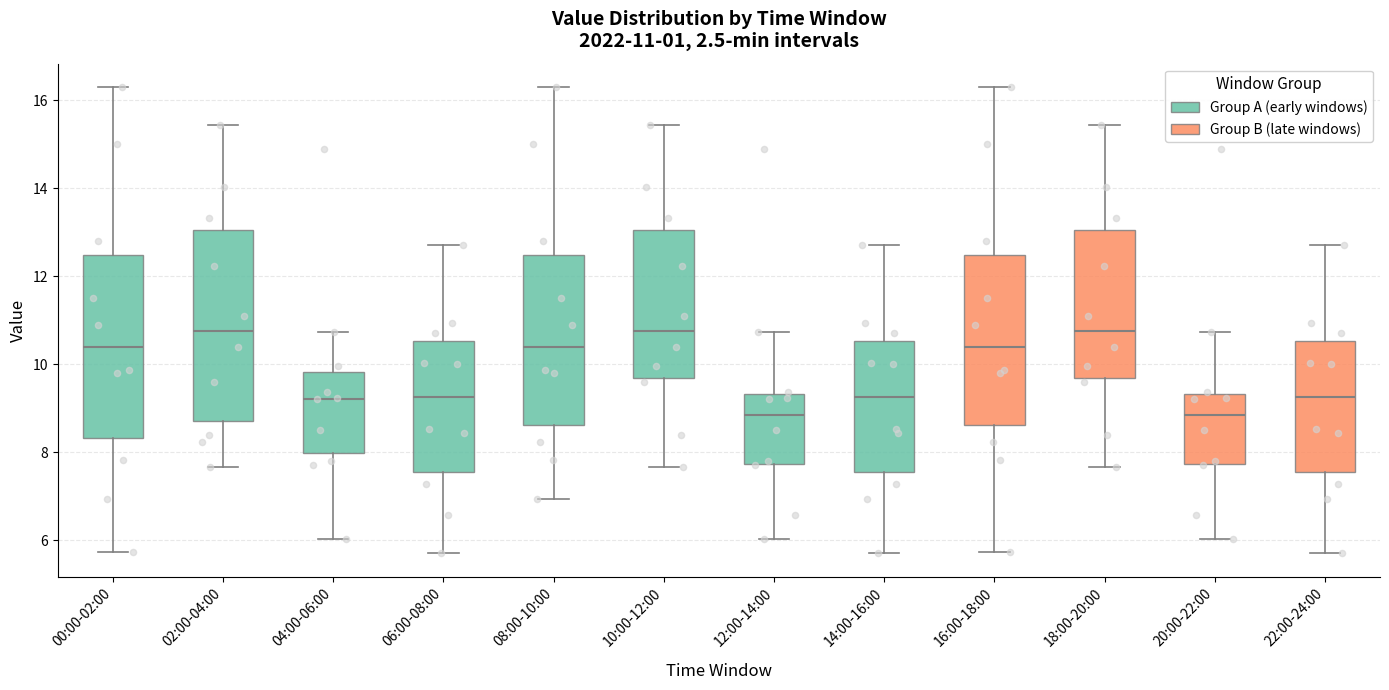

Which box is the tallest, from its lower edge to its upper edge?

02:00-04:00